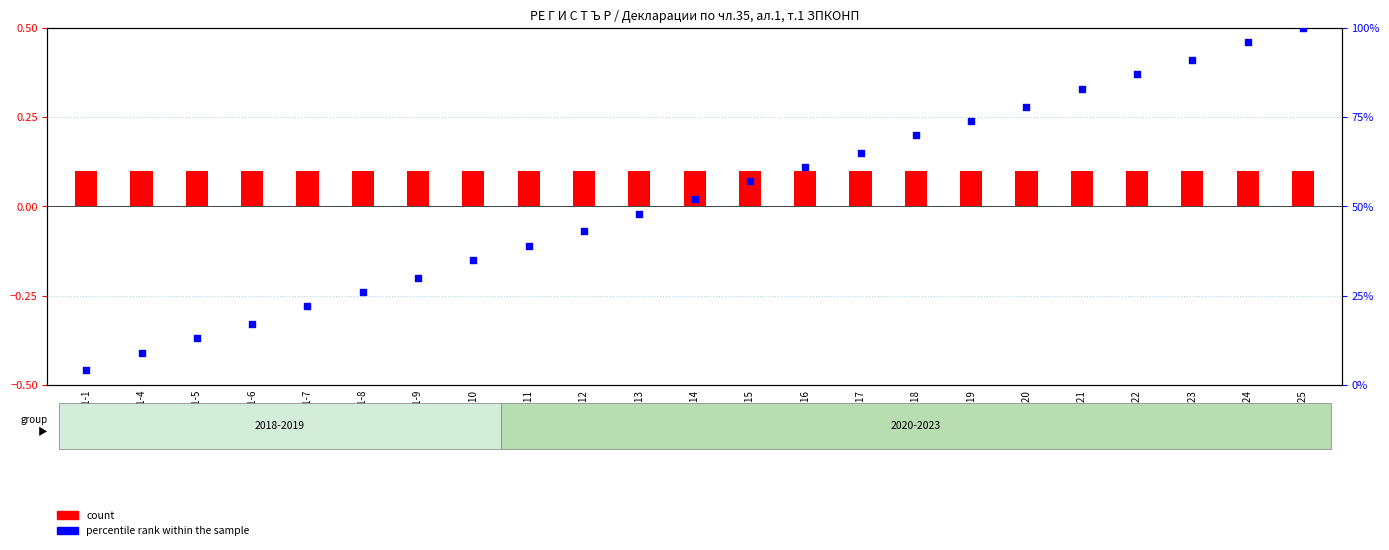

Between ДИ1-12 and ДИ1-20, which is larger?

ДИ1-20